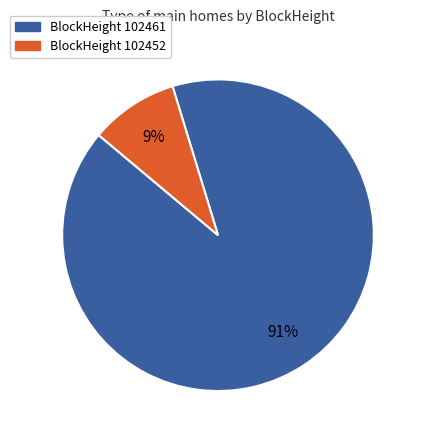

How many slices are in this pie chart?

2